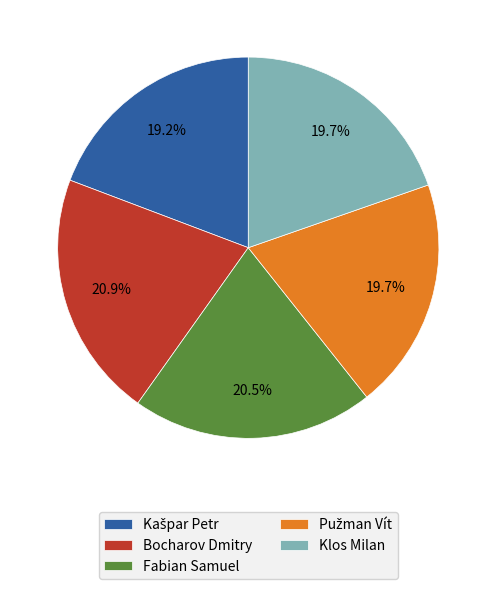

To the nearest percent, what portion does Bocharov Dmitry represent?

21%